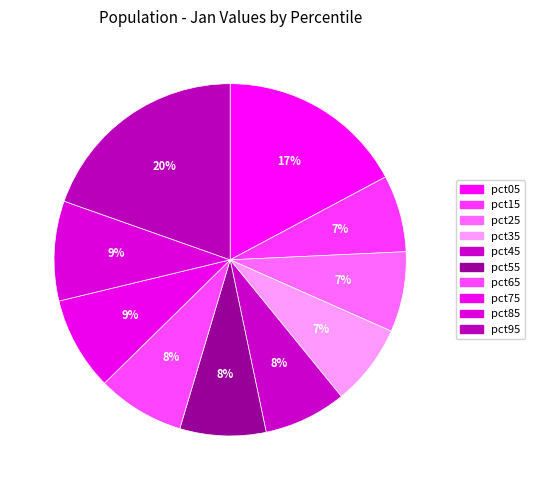

Does pct35 account for over 50% of the chart?

No